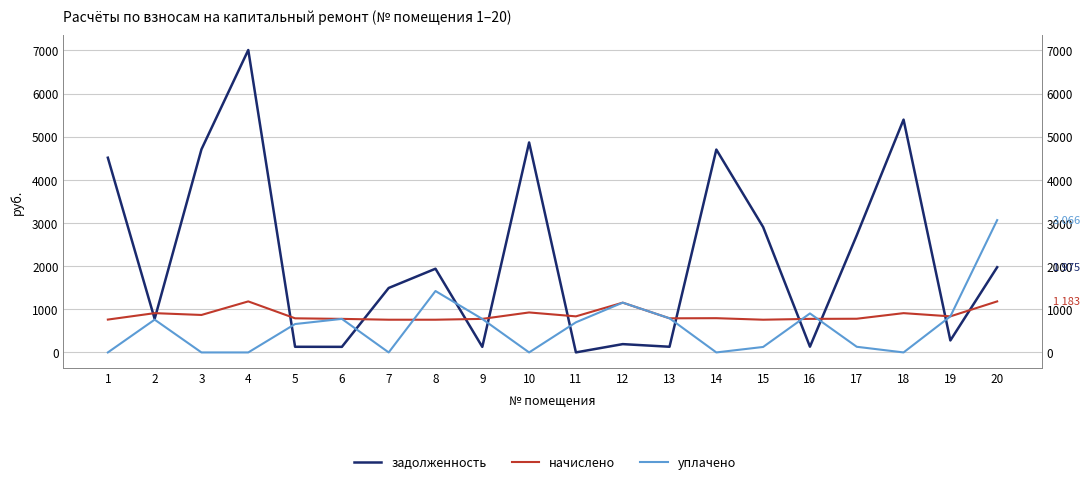

Rank the series by their maximum value, from lowest to highest.

начислено, уплачено, задолженность